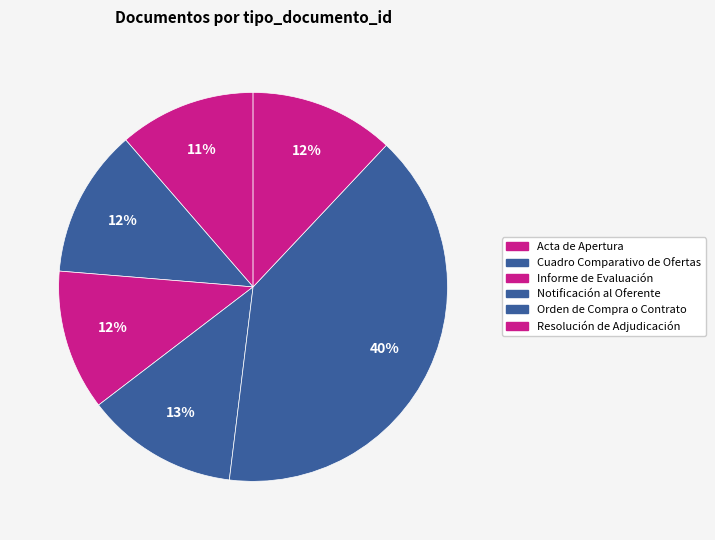

Does any single category account for the majority?

No